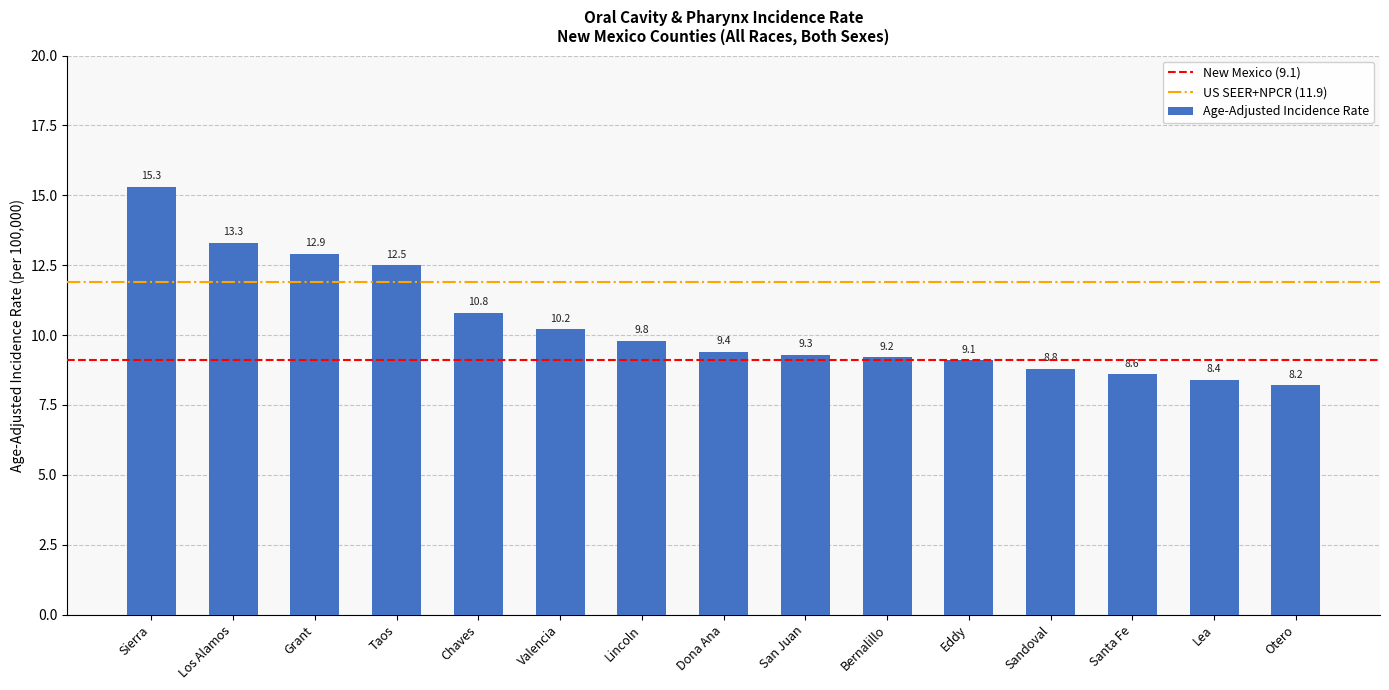

True or false: the data shows 23.0 at Los Alamos.

False